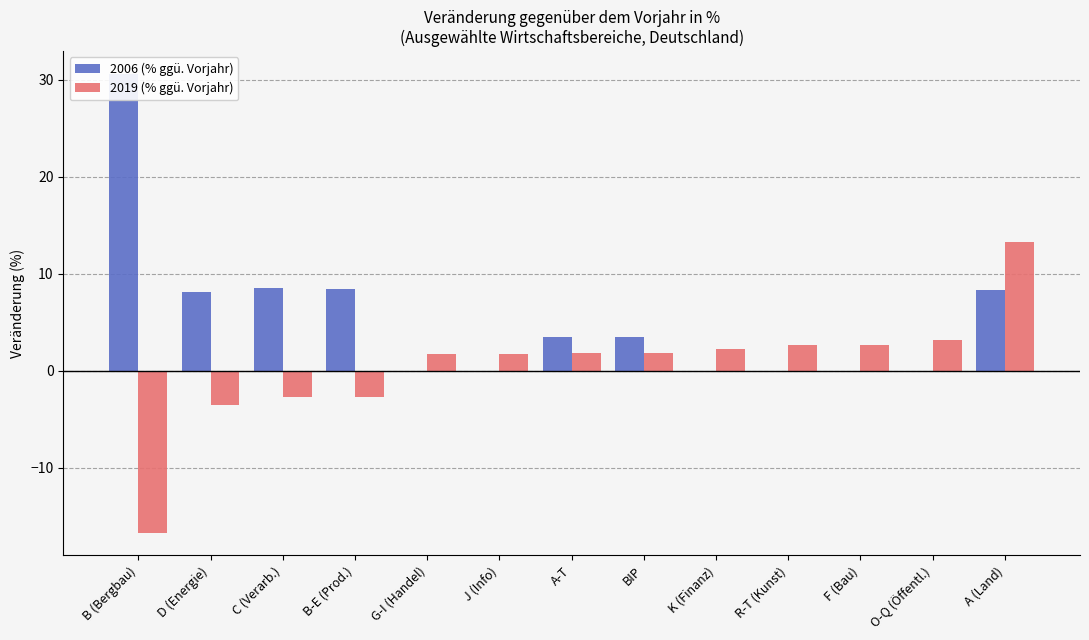

What is the difference between the maximum and minimum values in the 2019 (% ggü. Vorjahr) series?

30.0